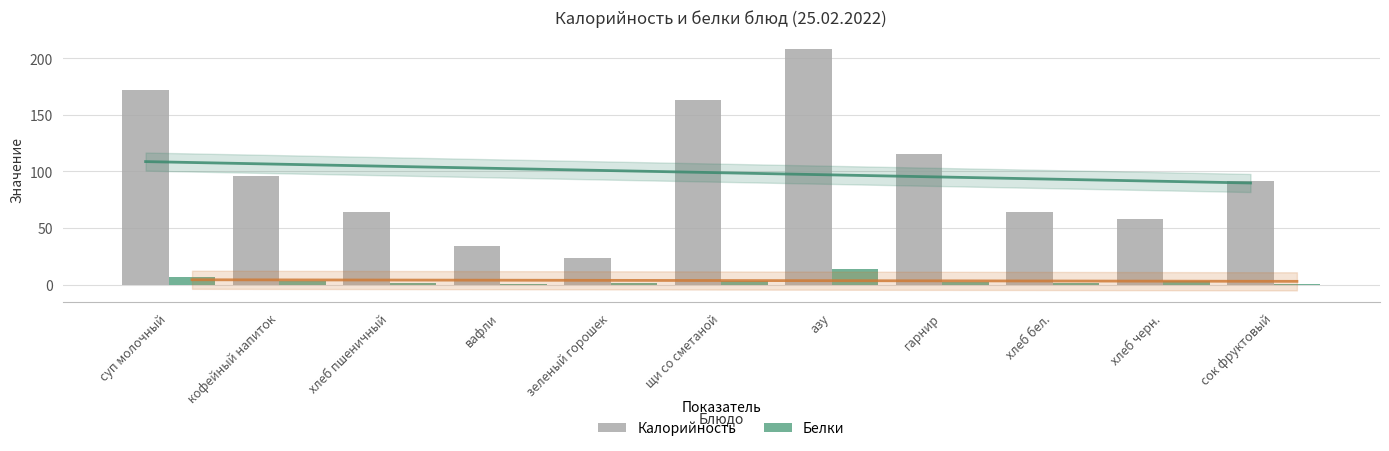

What is the label of the 6th bar from the left?

щи со сметаной